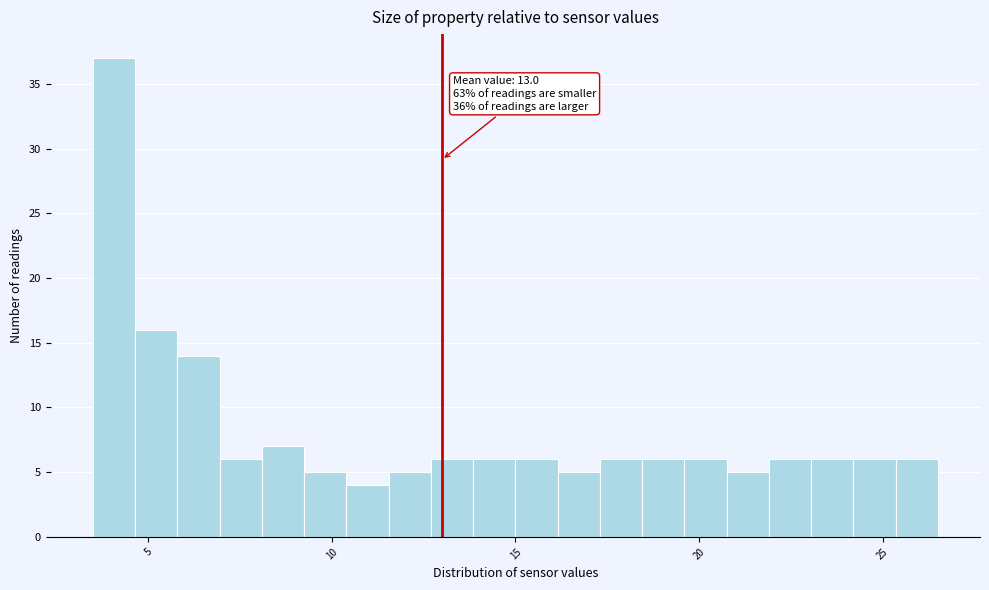

Around what value on the x-axis is the tallest bar? Give the approximate position of its centre, as read against the axis.

4.0